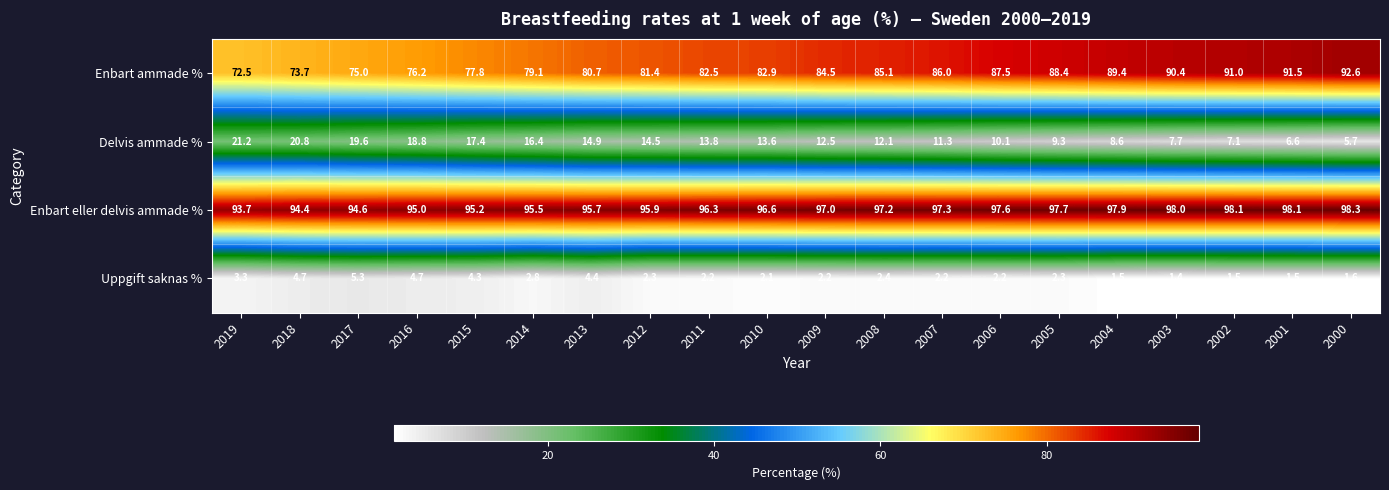

At 2002, list the series in order from largest to smallest.

Enbart eller delvis ammade %, Enbart ammade %, Delvis ammade %, Uppgift saknas %